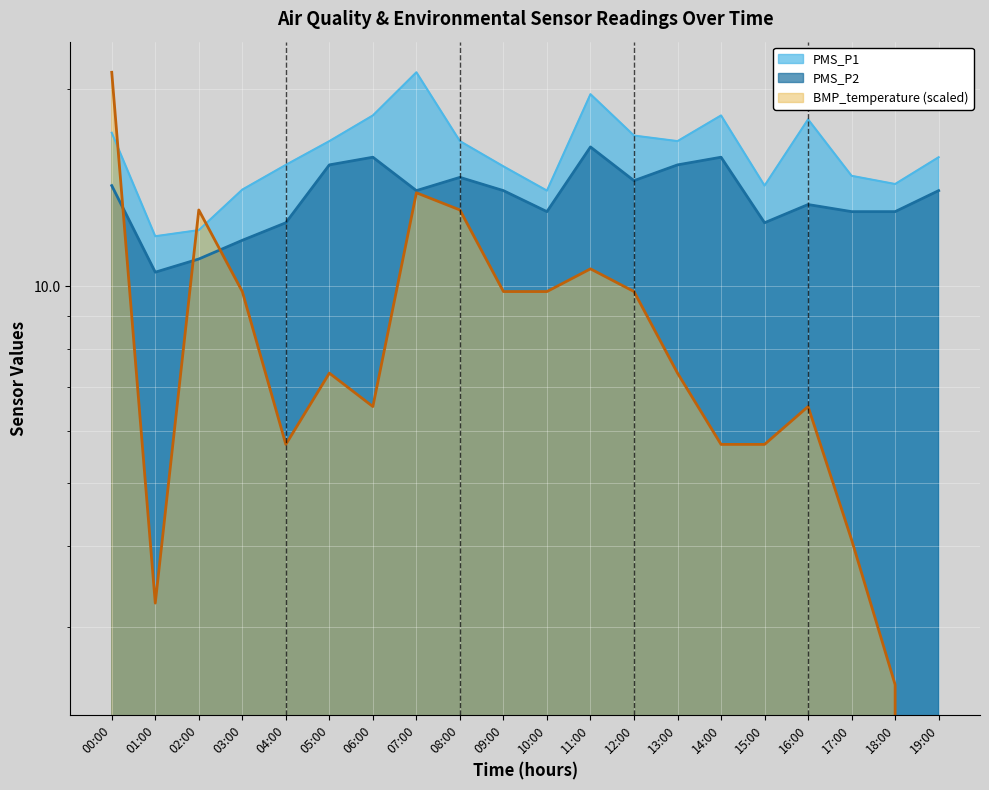

Reading left to right, what are all the values shown in this chart?

PMS_P1: 17.2	11.9	12.2	14.1	15.3	16.7	18.2	21.2	16.7	15.2	14.0	19.7	17.0	16.7	18.2	14.2	18.0	14.8	14.3	15.8
PMS_P2: 14.2	10.5	11.0	11.8	12.5	15.3	15.8	14.0	14.7	14.0	13.0	16.3	14.5	15.3	15.8	12.5	13.3	13.0	13.0	14.0
BMP_temperature: 21.2	3.3	13.1	9.8	5.7	7.4	6.5	13.9	13.1	9.8	9.8	10.6	9.8	7.4	5.7	5.7	6.5	4.1	2.5	0.0